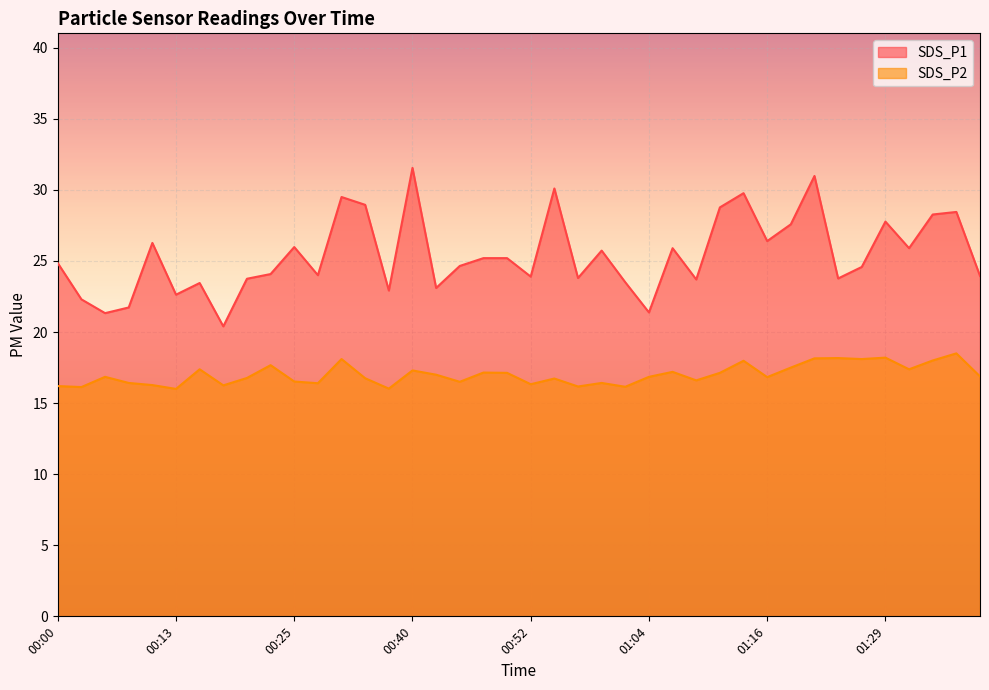

What is the maximum value shown in the chart?

31.6